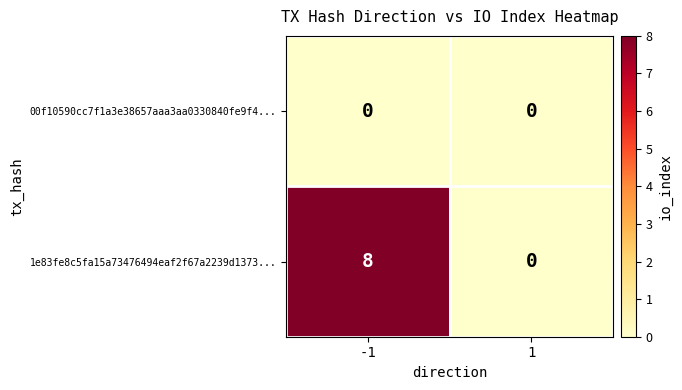

What is the maximum value shown in the chart?

8